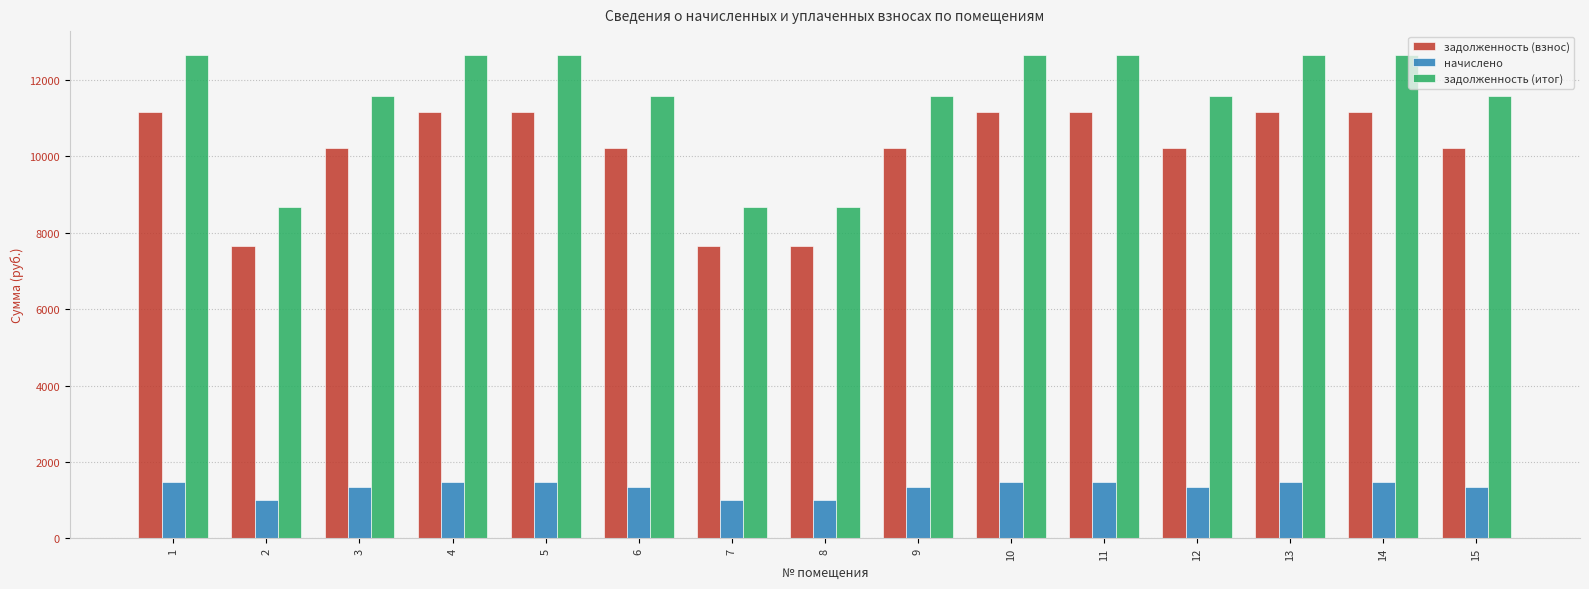

What is the smallest value displayed?

1013.8